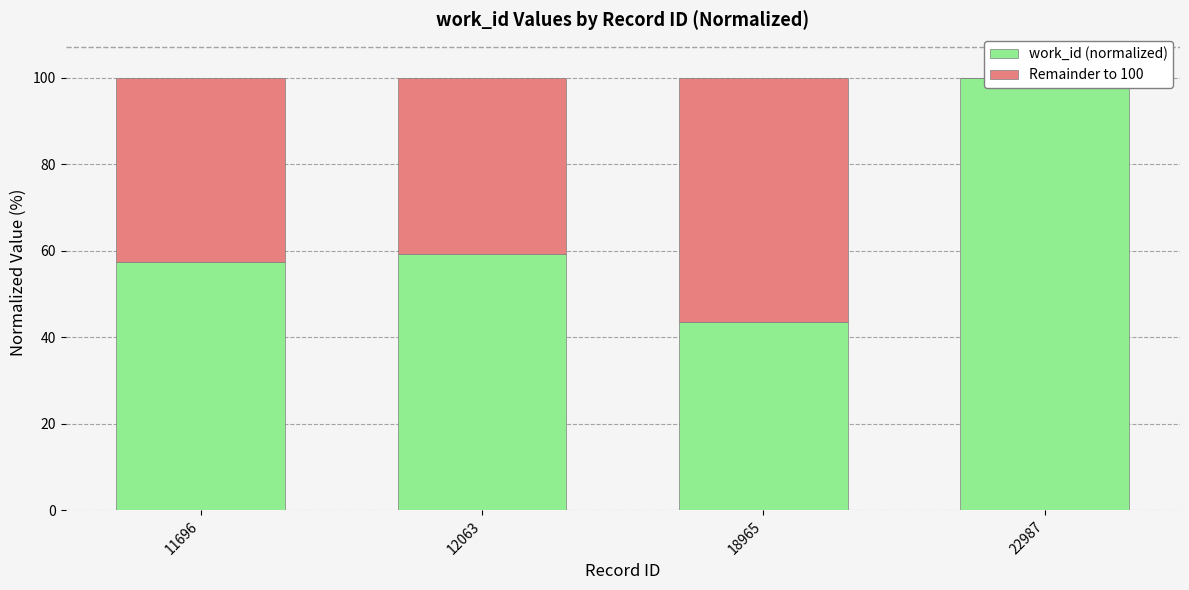

What is the greatest value displayed?

100.0